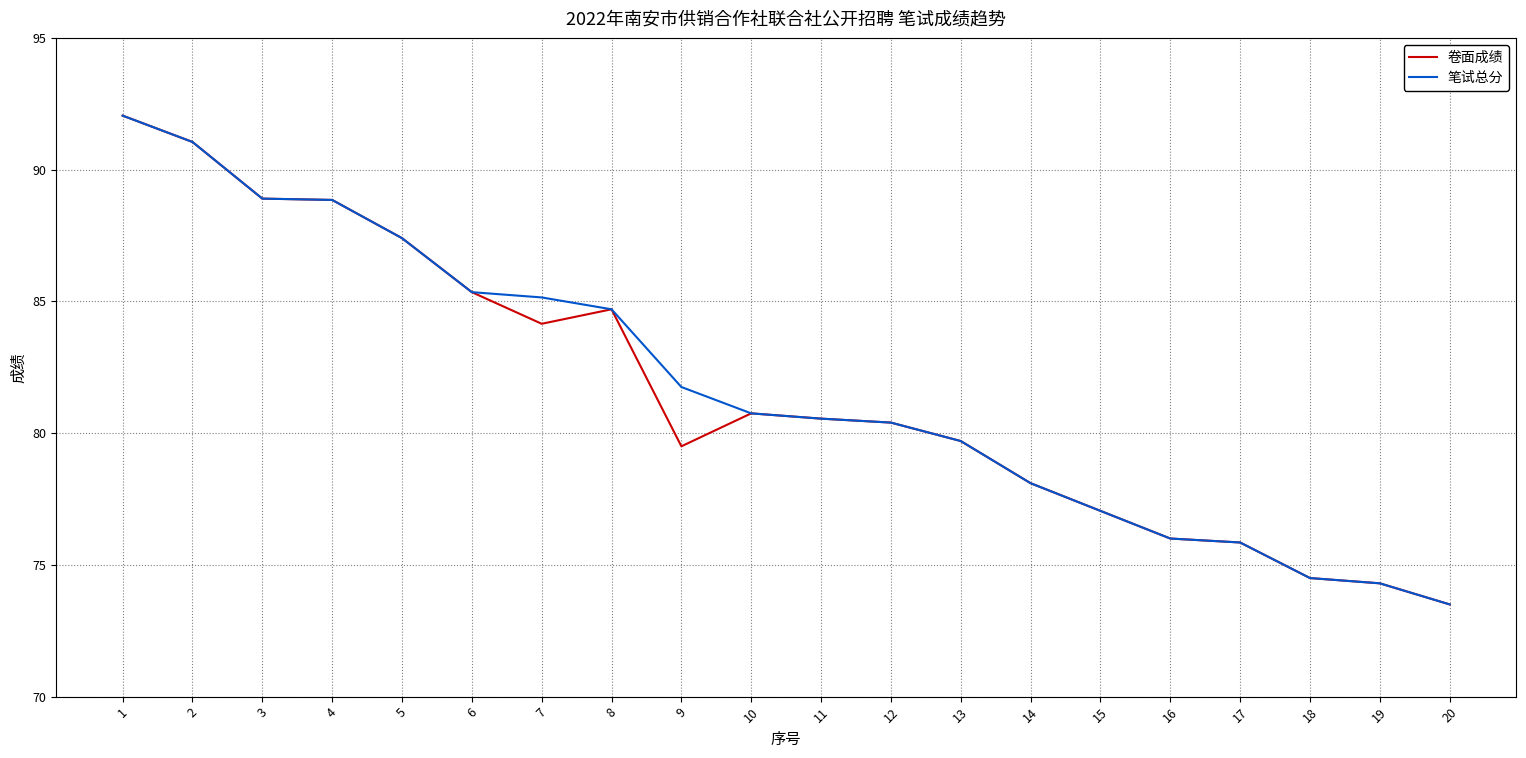

Rank the series at 7 from lowest to highest value.

卷面成绩, 笔试总分